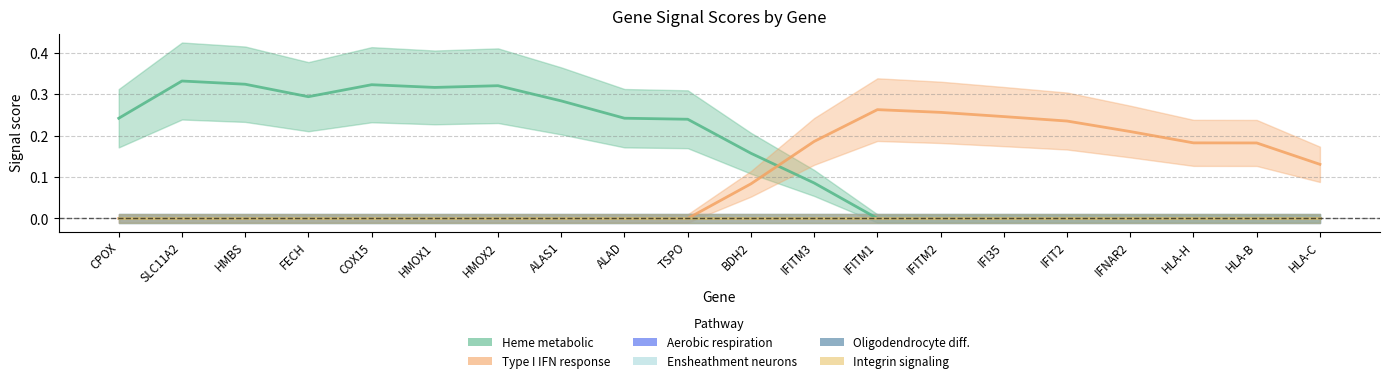

Which series has the largest total across all categories?

GO_HEME_METABOLIC_PROCESS_signal